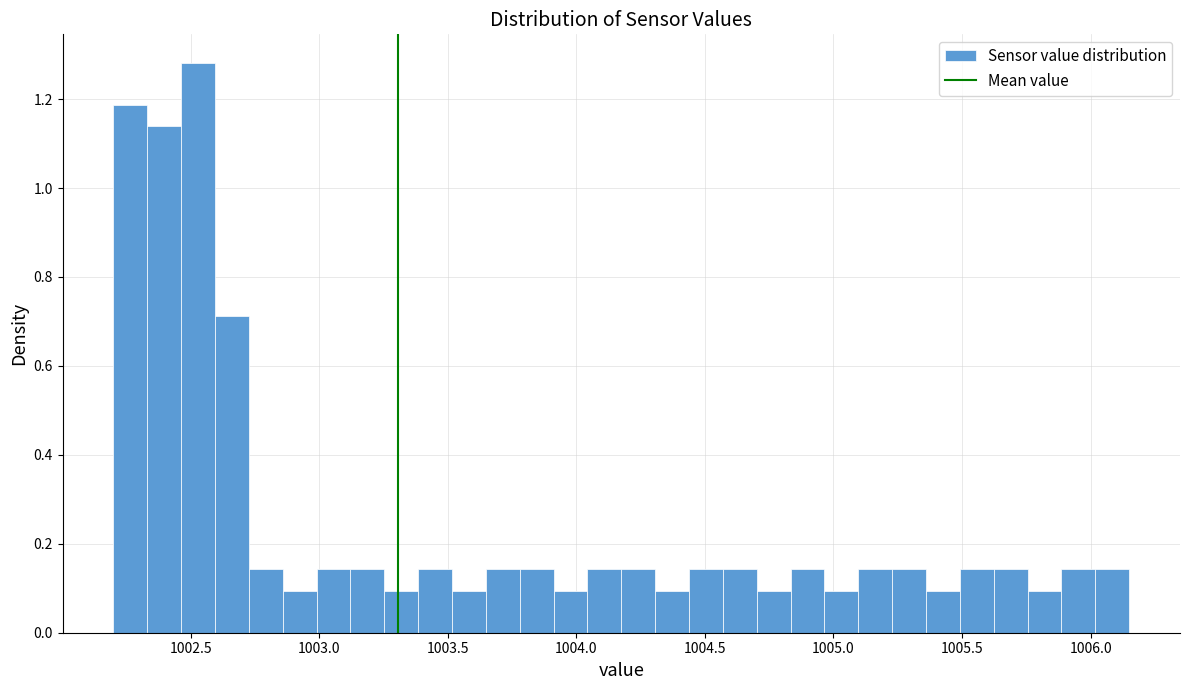

Around what value on the x-axis is the tallest bar? Give the approximate position of its centre, as read against the axis.

1002.55